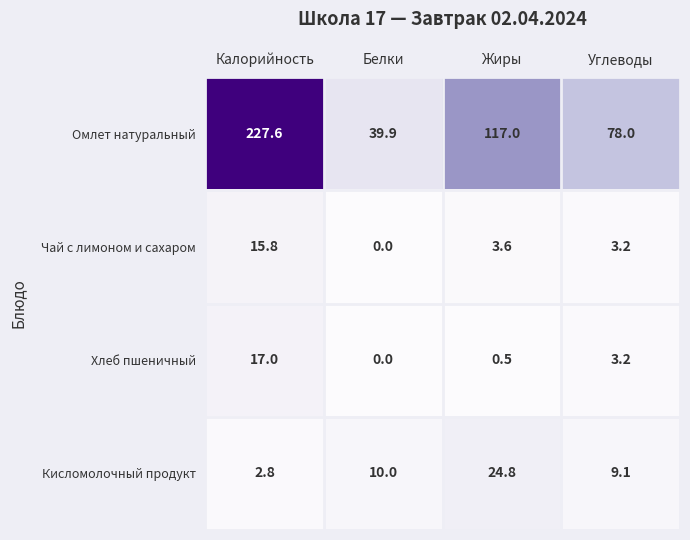

Reading left to right, extract all data points from this chart.

Омлет натуральный: 227.6	39.9	117.0	78.0
Чай с лимоном и сахаром: 15.8	0.0	3.6	3.2
Хлеб пшеничный: 17.0	0.0	0.5	3.2
Кисломолочный продукт: 2.8	10.0	24.8	9.1